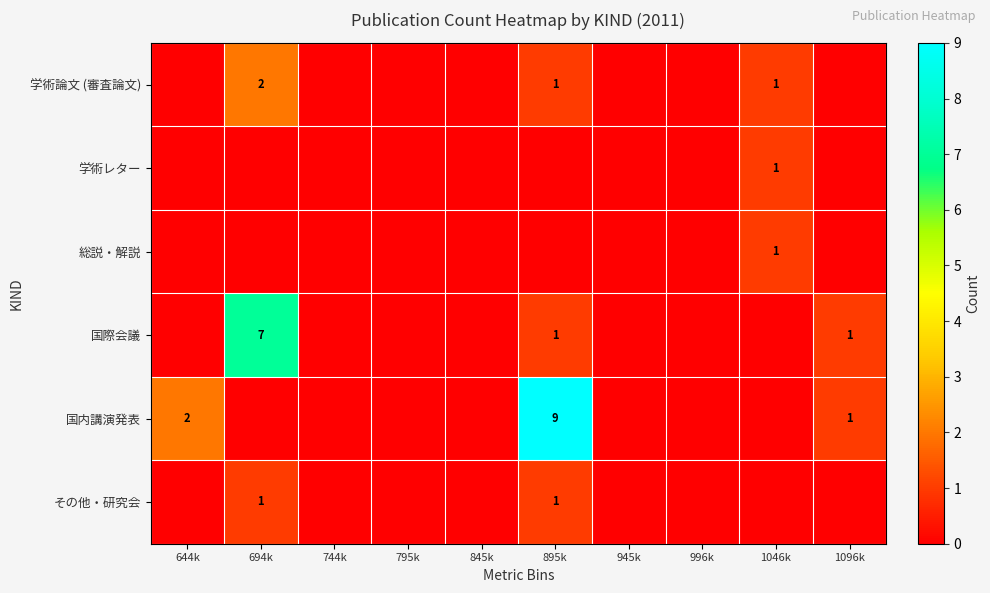

Which category has the lowest value in the その他・研究会 series?

644k